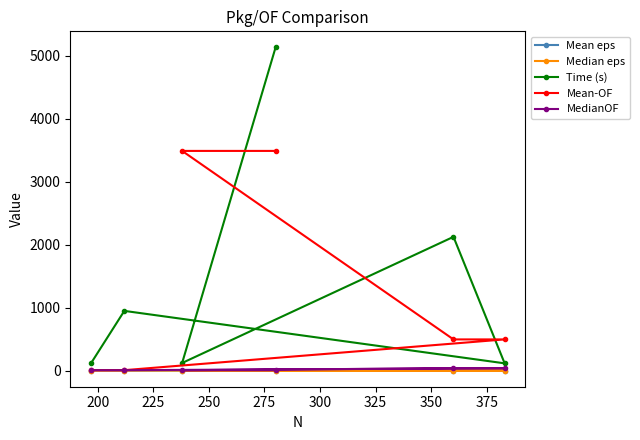

At how many categories does at least one series exceed 1817?

3